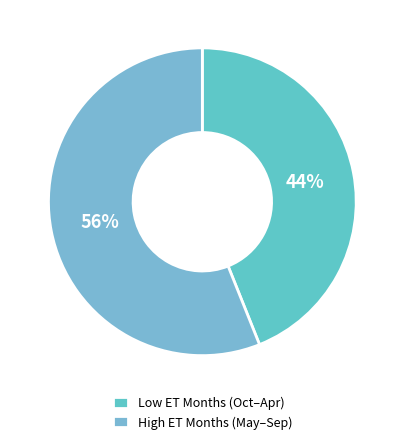

To the nearest percent, what is the difference between the largest and smallest slice percentages?

12%